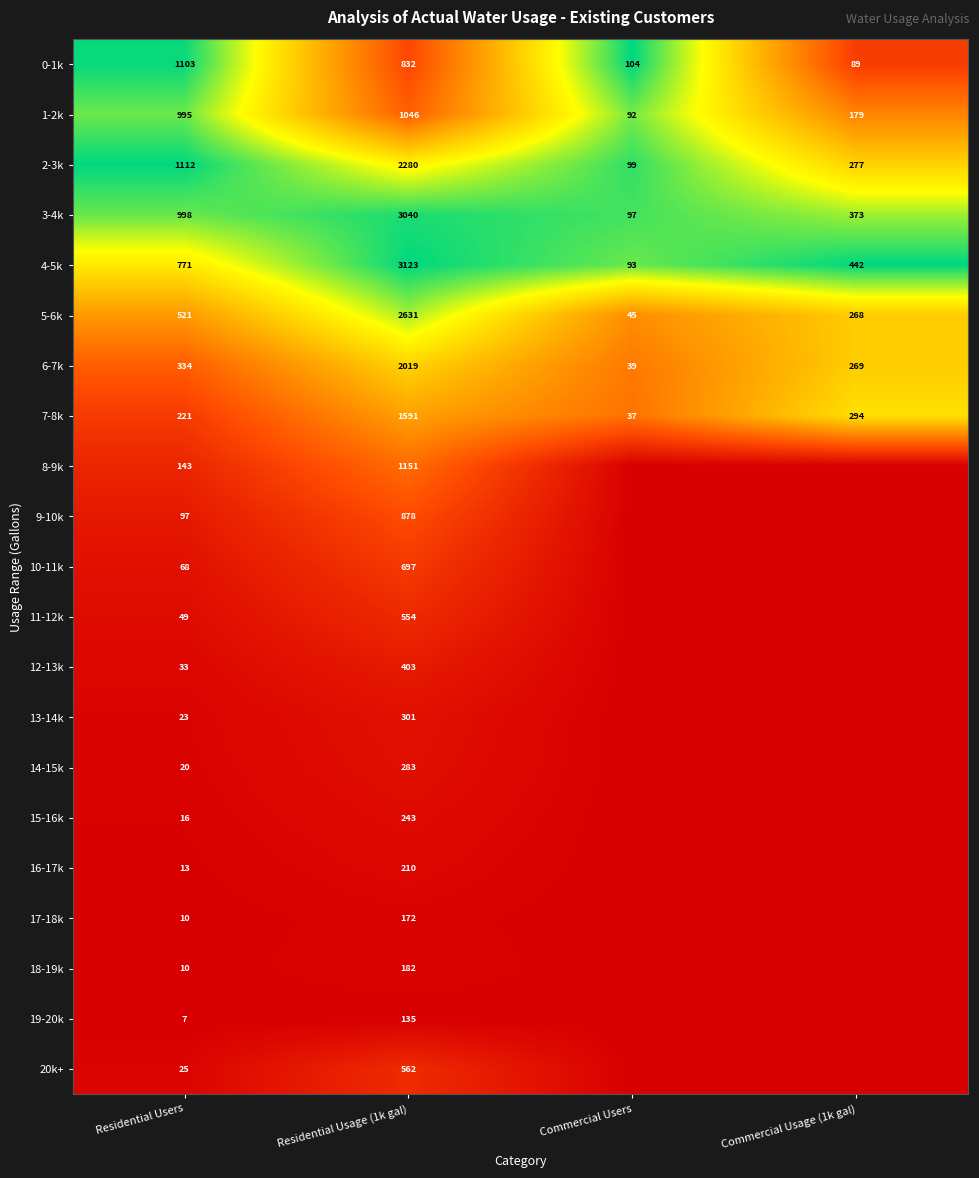

How many categories are shown in the chart?

4